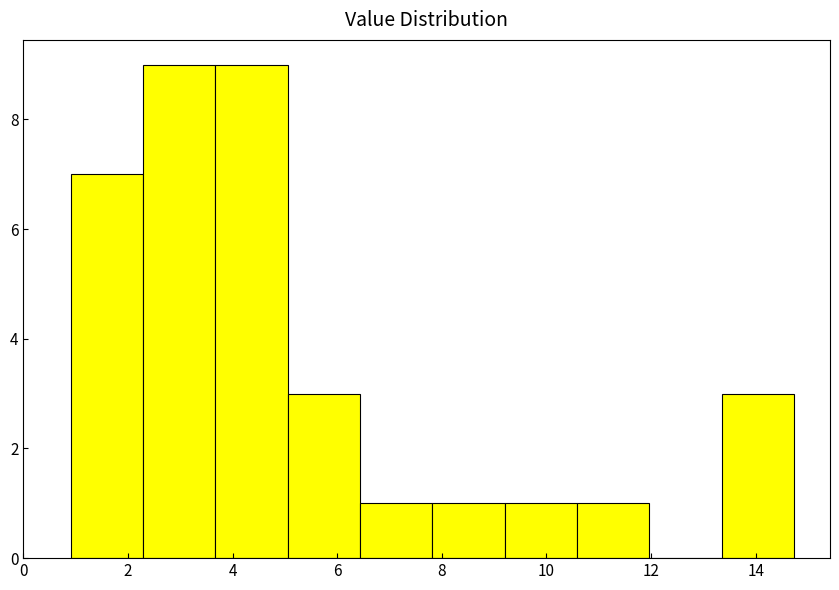

Reading left to right, list every bar in this chart as the range it spans on the x-axis followed by its height. Neither the bar edges nor the heights are printed on the chart, so give them approximately, as read against the axes.

1.0 to 2.2: 7
2.2 to 3.6: 9
3.6 to 5.0: 9
5.0 to 6.4: 3
6.4 to 7.8: 1
7.8 to 9.2: 1
9.2 to 10.6: 1
10.6 to 12.0: 1
12.0 to 13.4: 0
13.4 to 14.8: 3